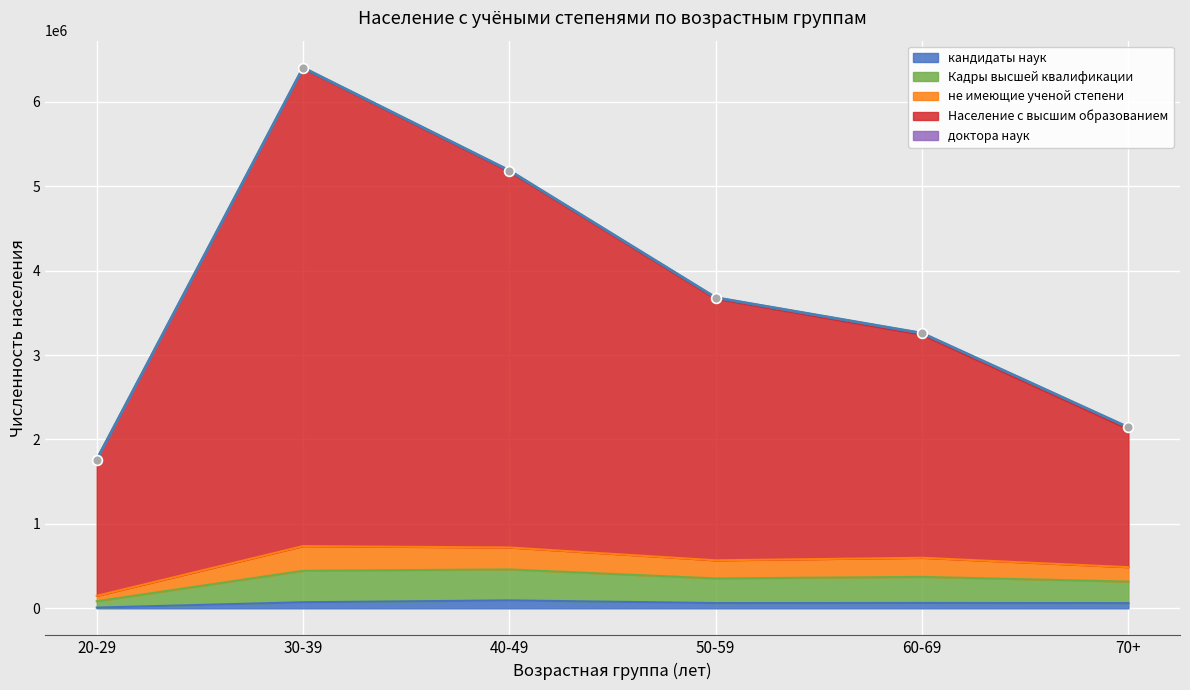

At how many categories does at least one series exceed 6264517?

1